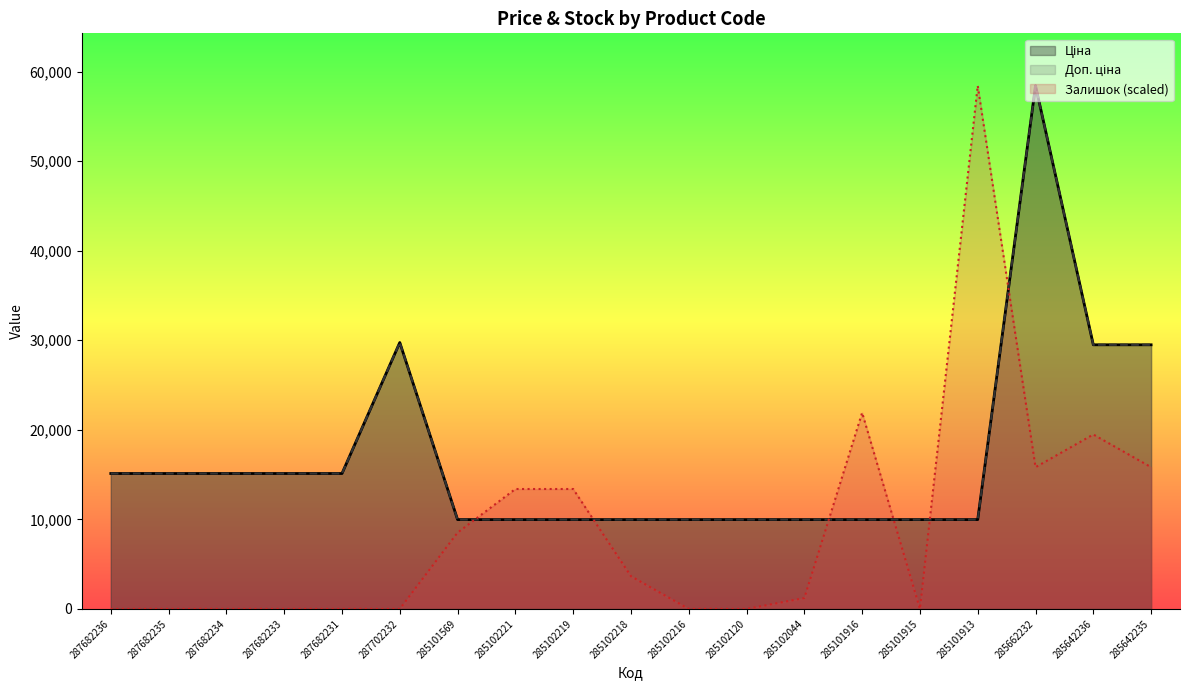

How many positive values does the Залишок (scaled) series have?

10